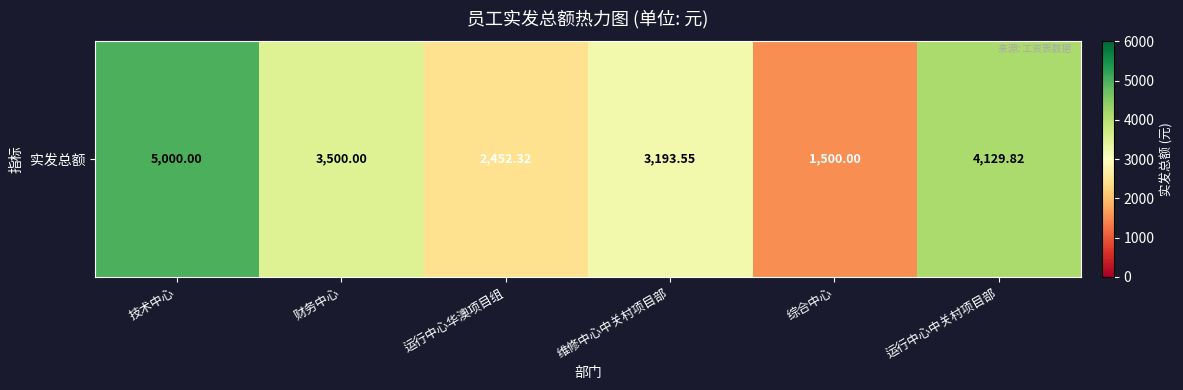

List the labels in order of value, largest first.

技术中心, 运行中心中关村项目部, 财务中心, 维修中心中关村项目部, 运行中心华澳项目组, 综合中心